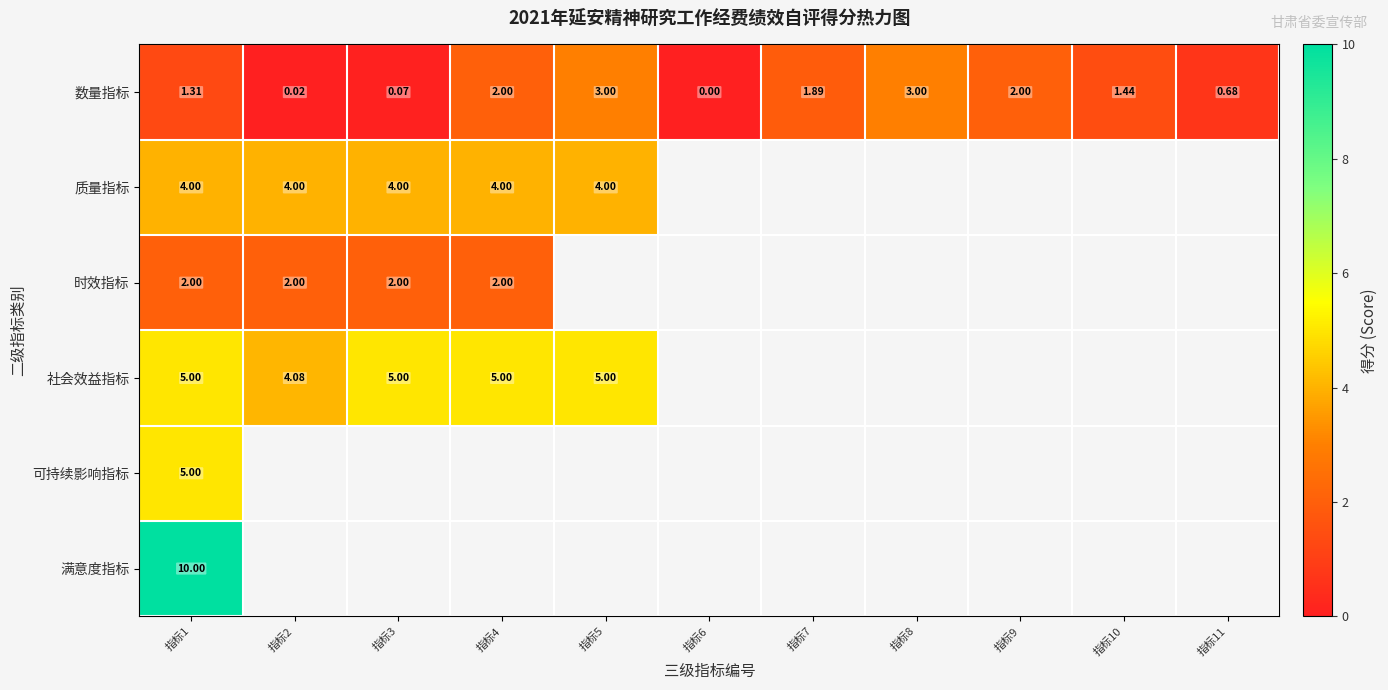

How many values in the 数量指标 series are below 1?

4